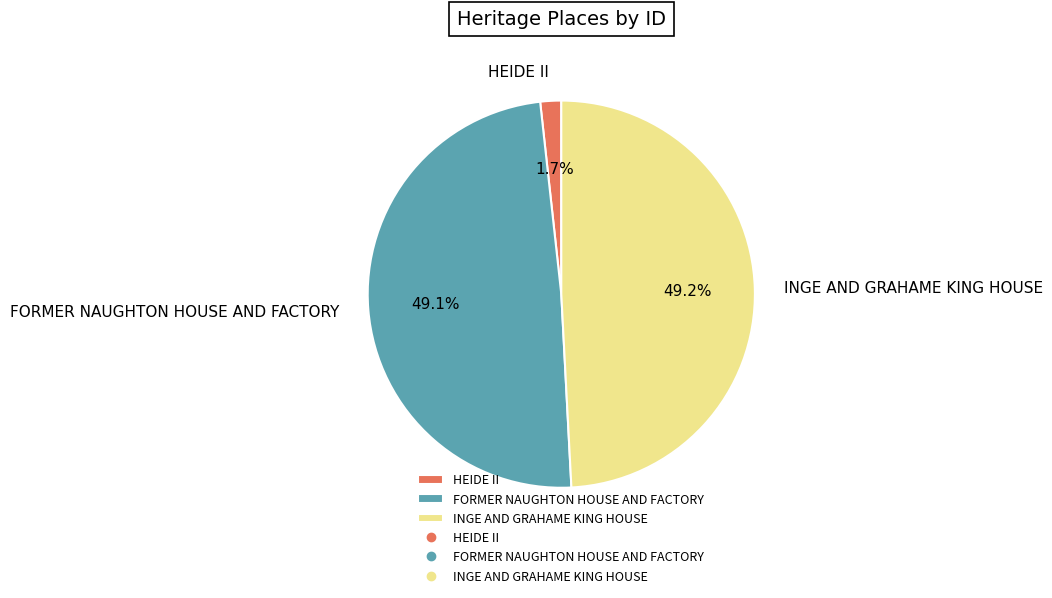

Count the number of slices in the pie.

3